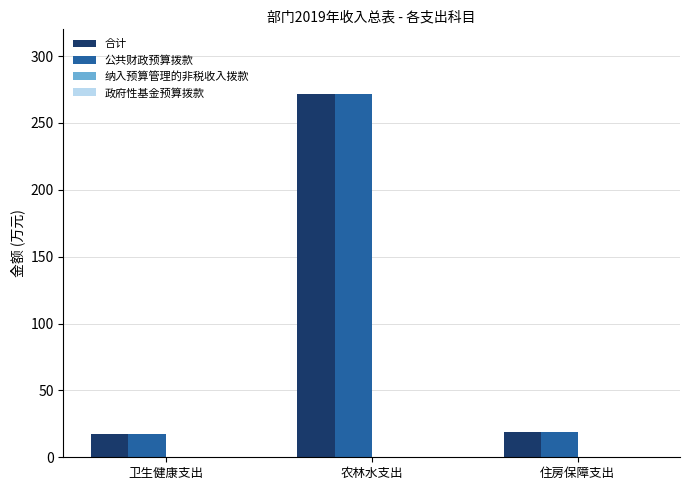

The value of 公共财政预算拨款 at 住房保障支出 is 18.7. True or false?

True